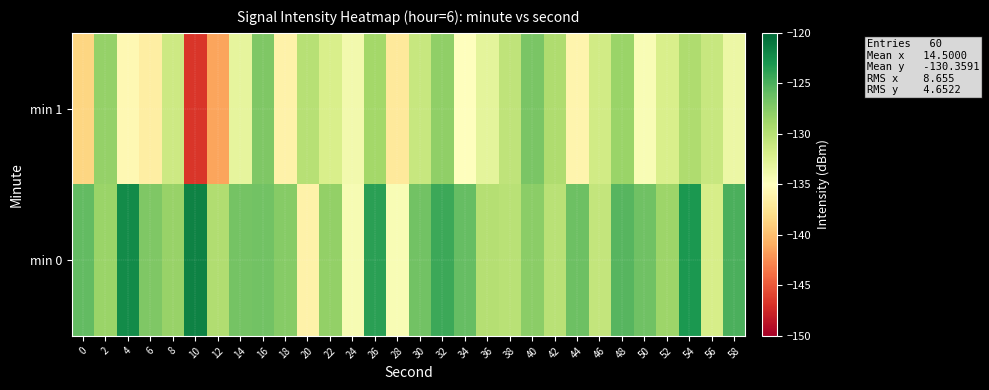

List the series in order of their peak value, lowest first.

min 1, min 0